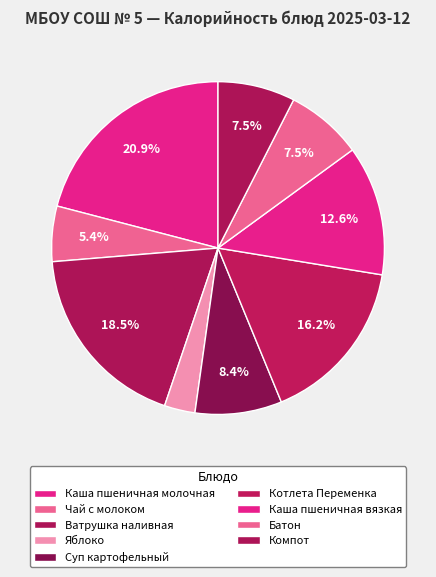

How many segments does this pie chart have?

9